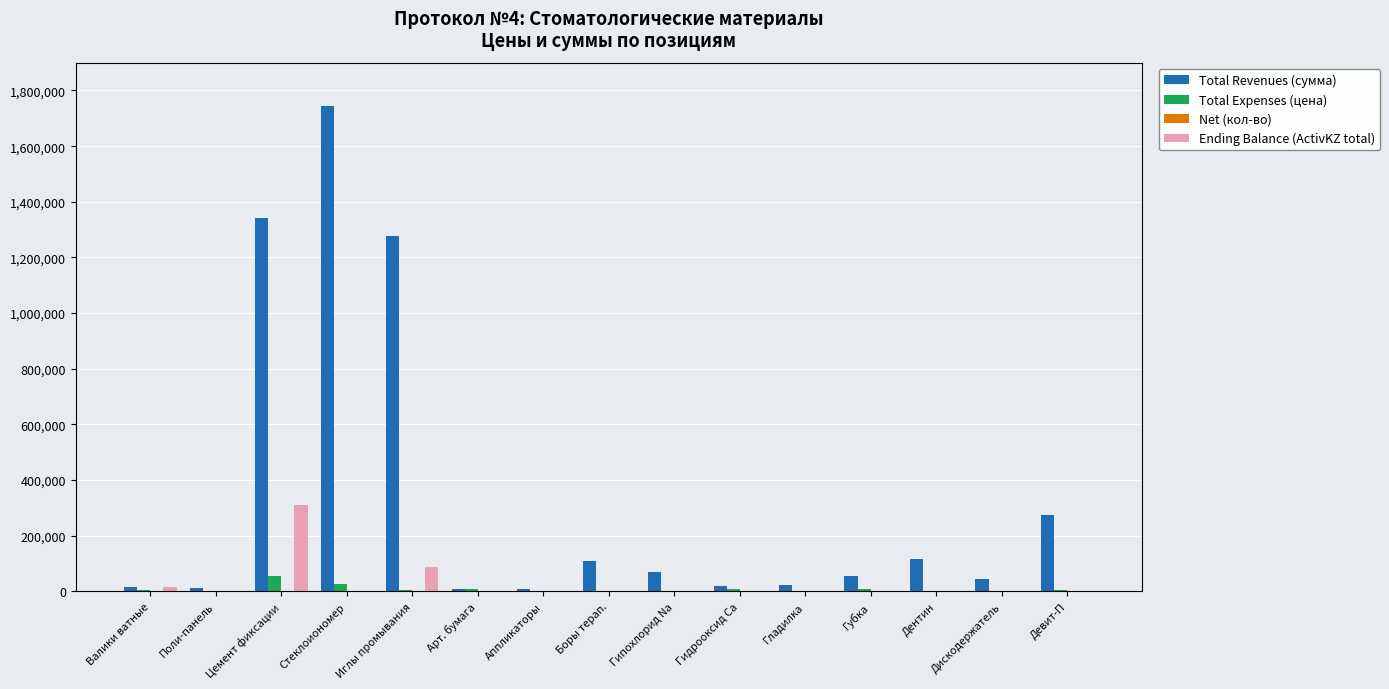

Between Цемент фиксации and Дискодержатель, which series saw the biggest shift?

Total Revenues (сумма)